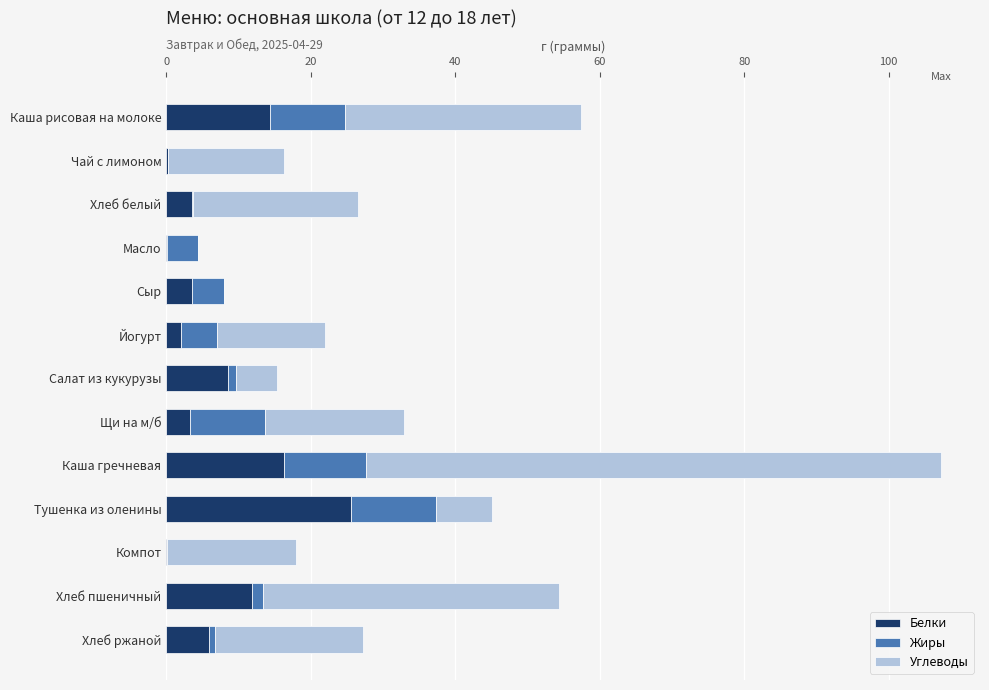

What is the maximum value for Белки?

25.5